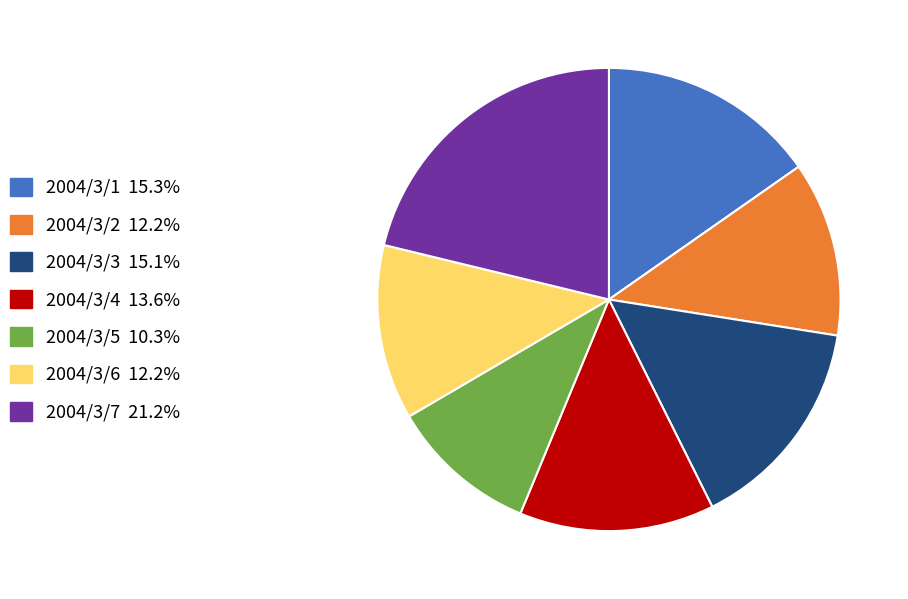

Between 2004/3/4 and 2004/3/5, which is larger?

2004/3/4